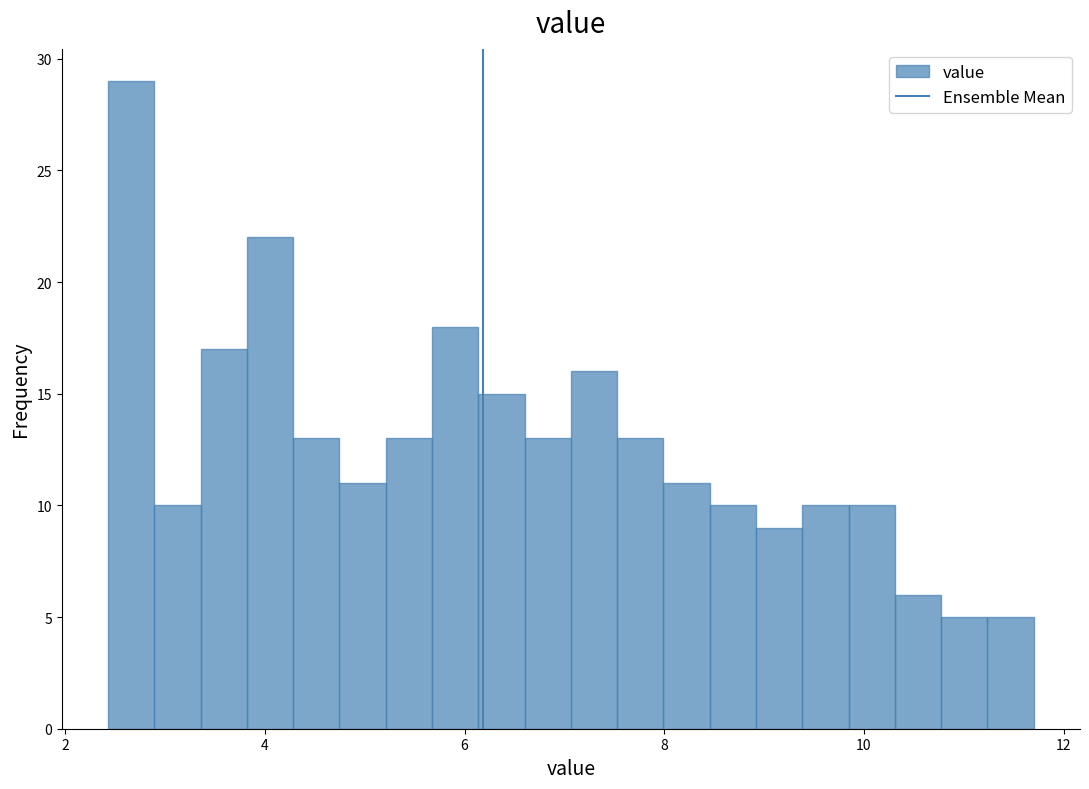

Read against the x-axis, roughly where is the centre of the tallest bar?

2.6